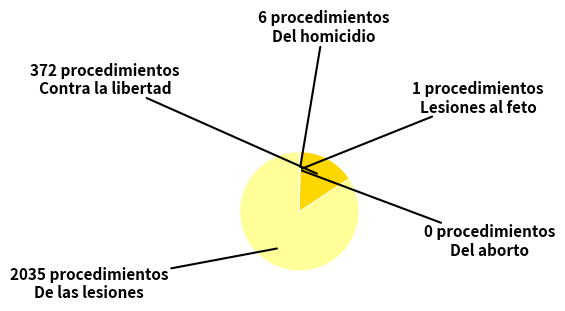

Is there a majority slice in this chart?

Yes